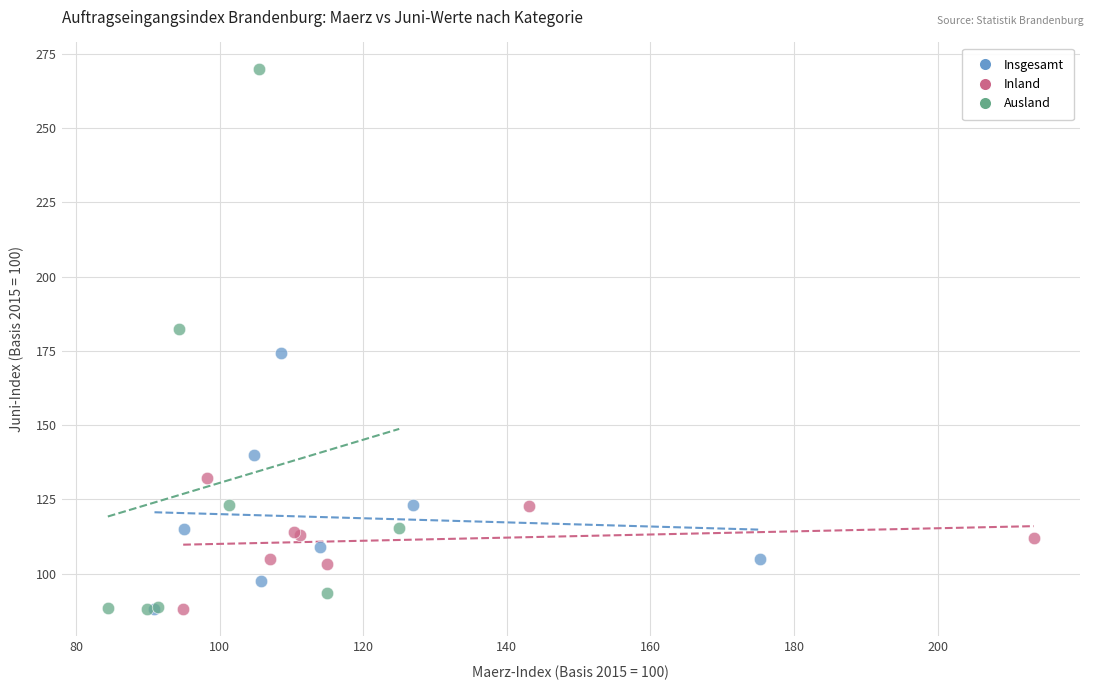

Which series has the largest Y range (max minus min)?

Ausland